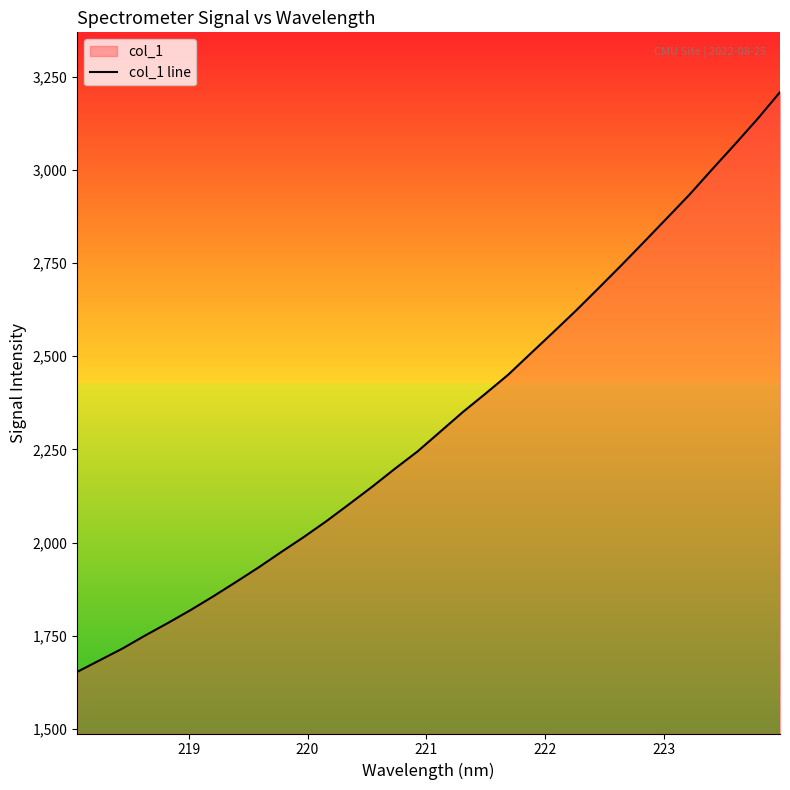

What is the difference between the maximum and minimum values?

1555.1